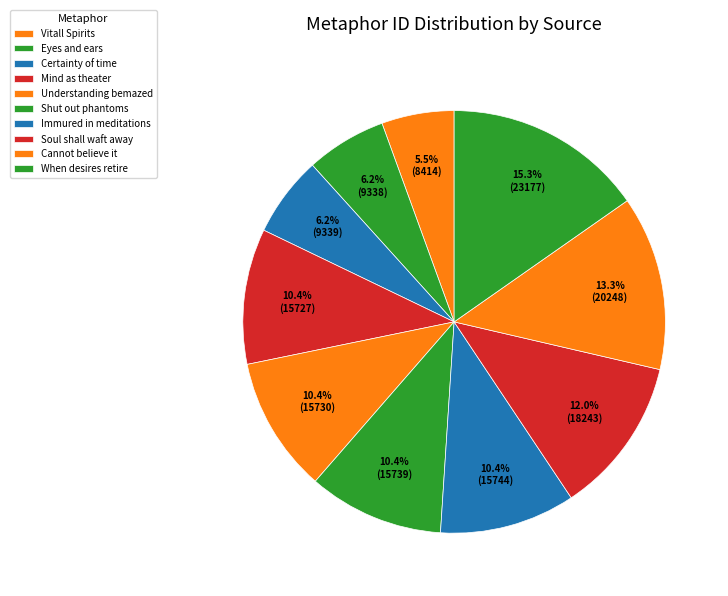

How many segments does this pie chart have?

10